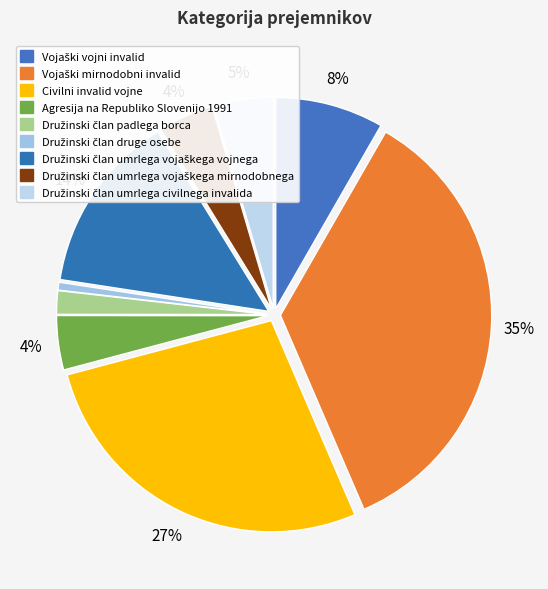

The Vojaški mirnodobni invalid slice represents 21% of the pie. True or false?

False